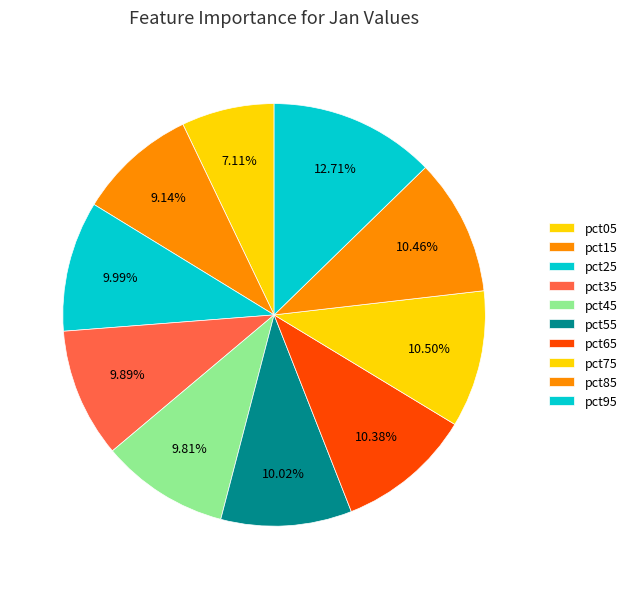

What is the smallest slice in the pie chart?

pct05